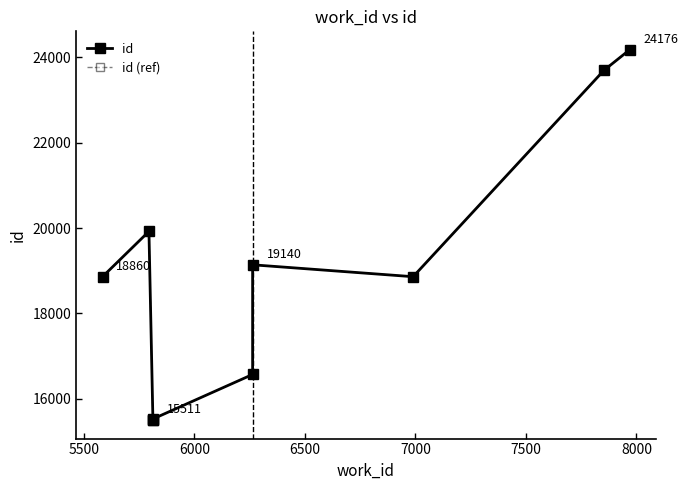

In id, how many points are higher than both neighbors (excluding endpoints)?

2